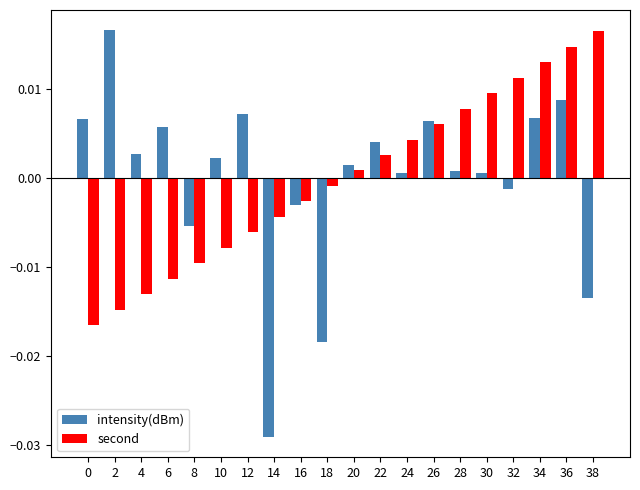

Rank the series at 6 from highest to lowest value.

intensity(dBm), second